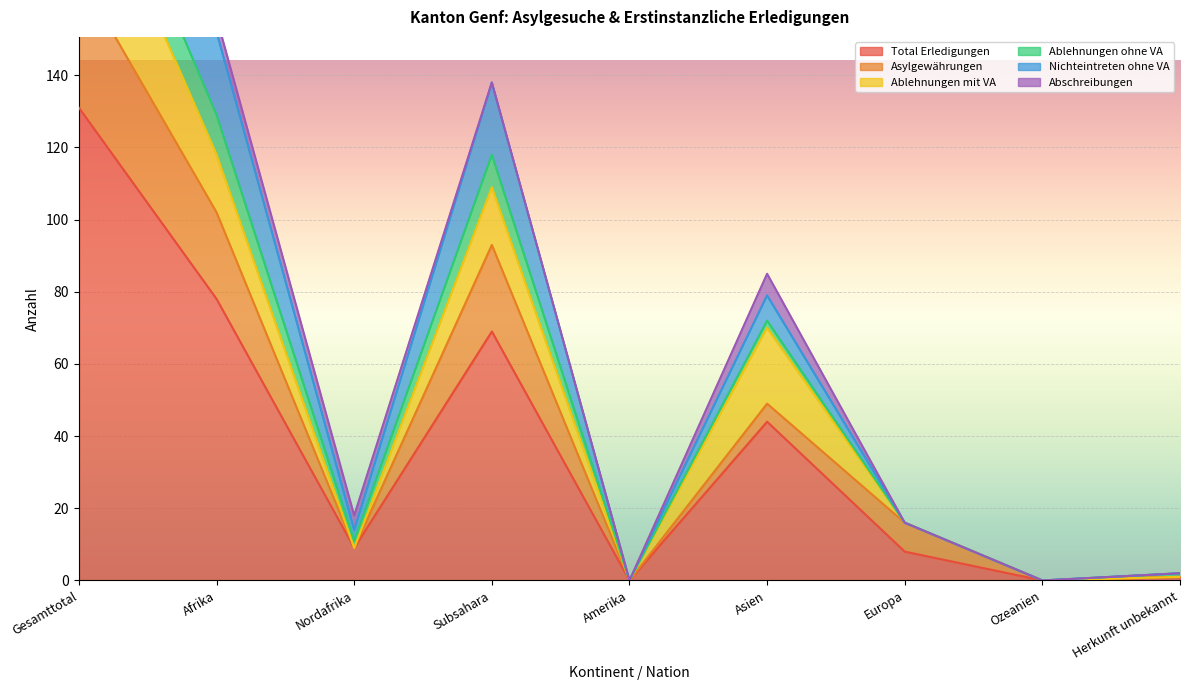

Count the number of categories in the chart.

9